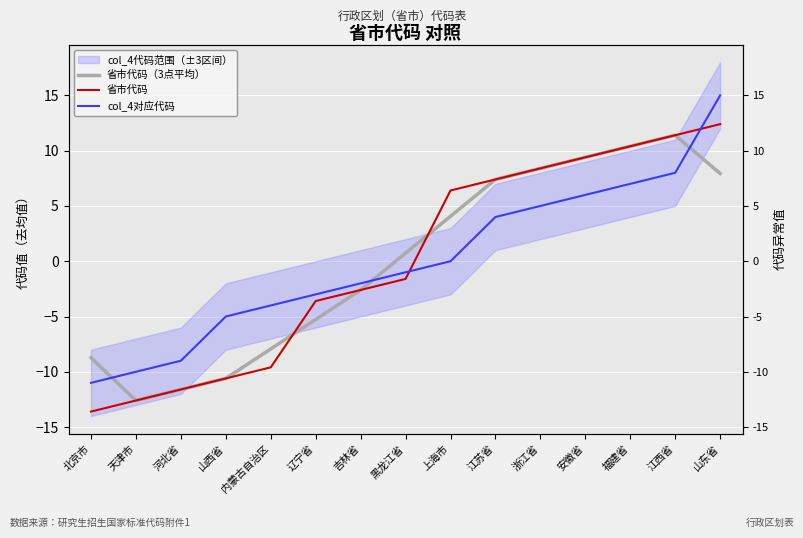

True or false: 省市代码（3点平均） has a value of -12.6 at 天津市.

True